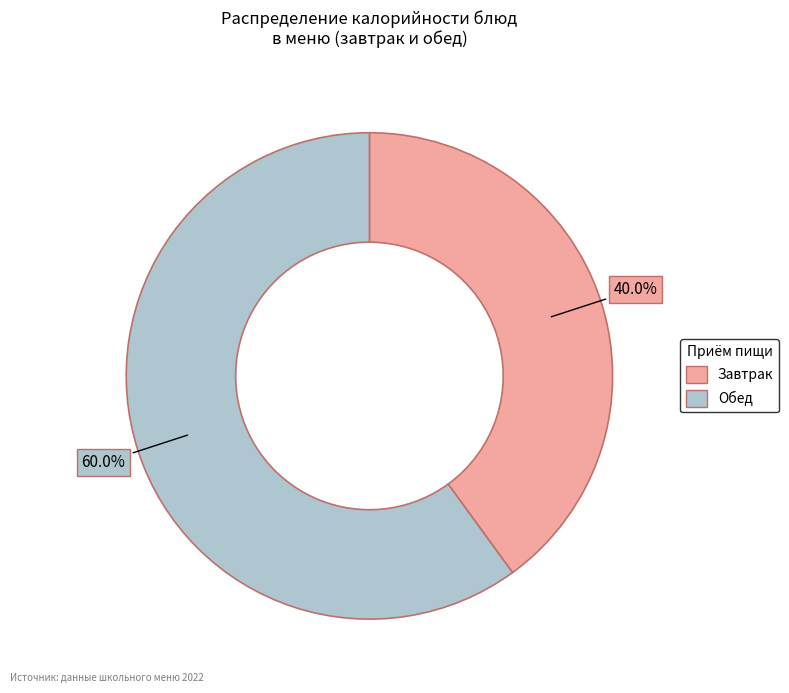

Is there any slice that represents more than half of the pie?

Yes